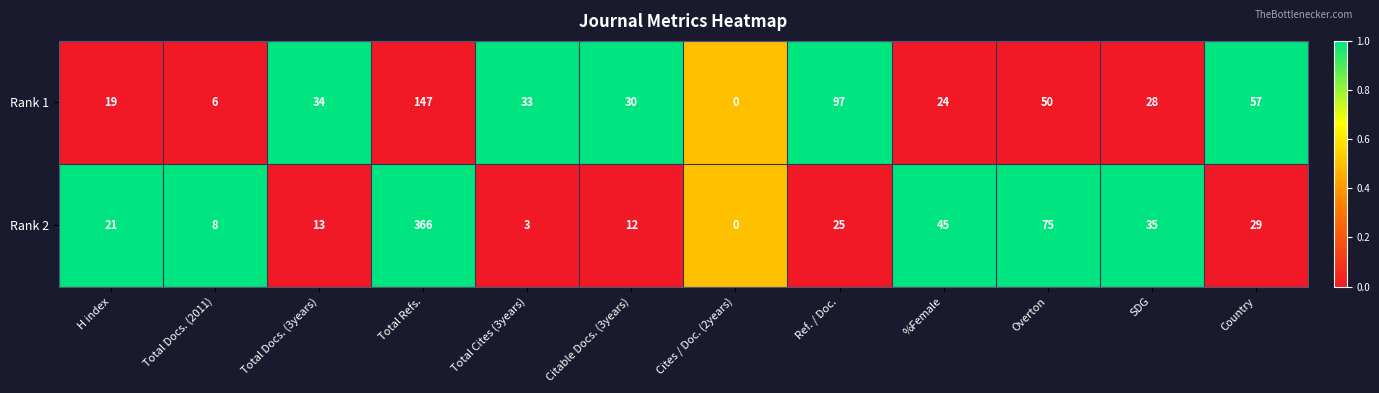

Which series has the largest total across all categories?

Rank 2